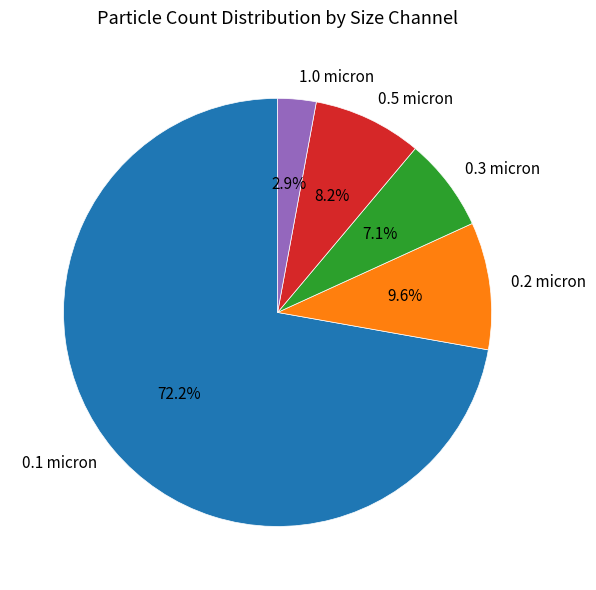

Which slice is the largest?

0.1 micron